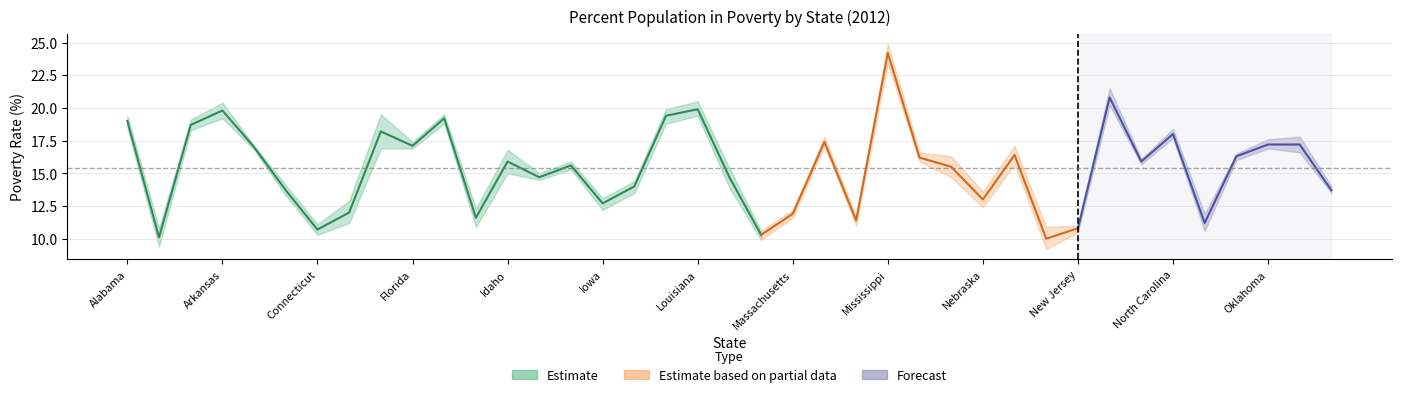

How many lines are shown in the chart?

3